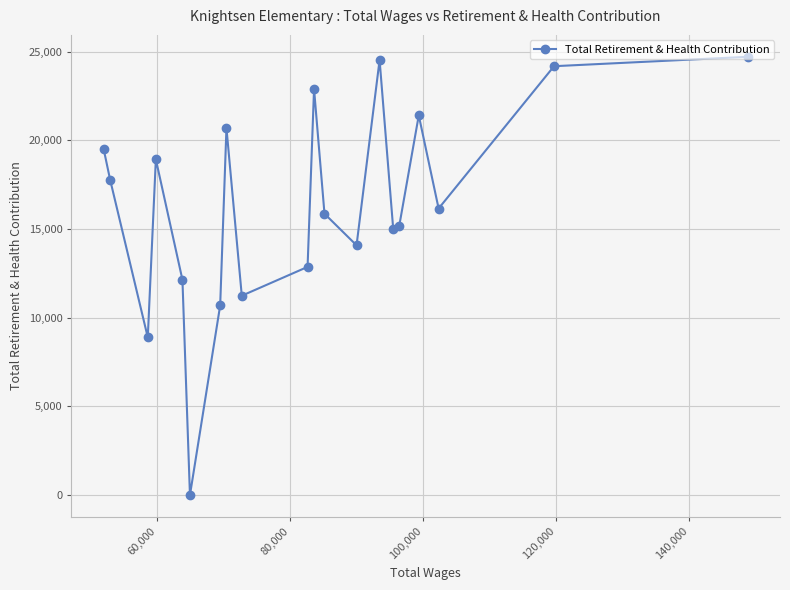

What is the greatest value displayed?

24712